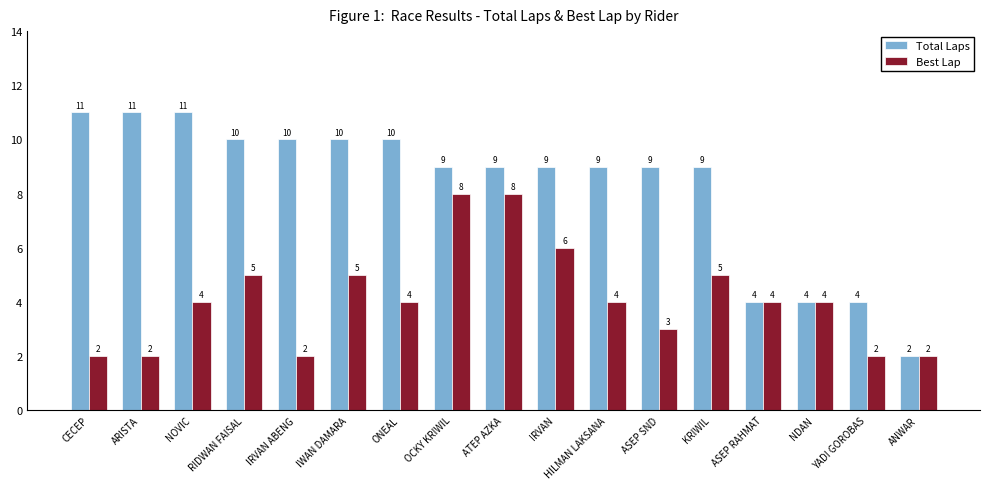

What is the sum of the Best Lap values at ONEAL and OCKY KRIWIL?

12